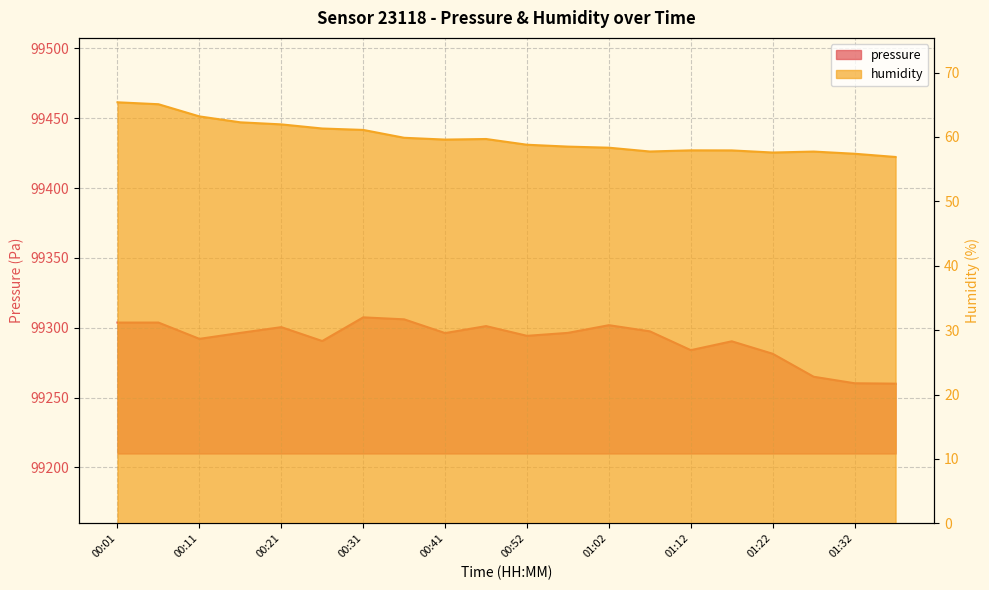

List the labels in order of pressure value, largest first.

00:31, 00:36, 00:01, 00:06, 01:02, 00:47, 00:21, 01:07, 00:16, 00:57, 00:41, 00:52, 00:11, 00:26, 01:17, 01:12, 01:22, 01:27, 01:32, 01:37